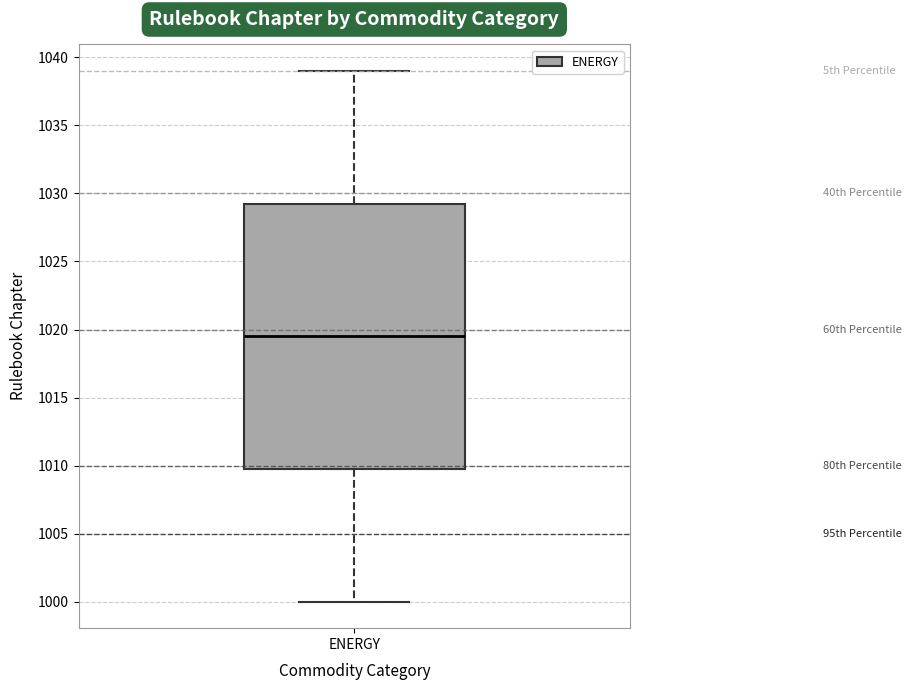

Where does the upper whisker of the box for ENERGY end on the y-axis? The values are not printed on the chart, so give them approximately, as read against the axis.

1039.0